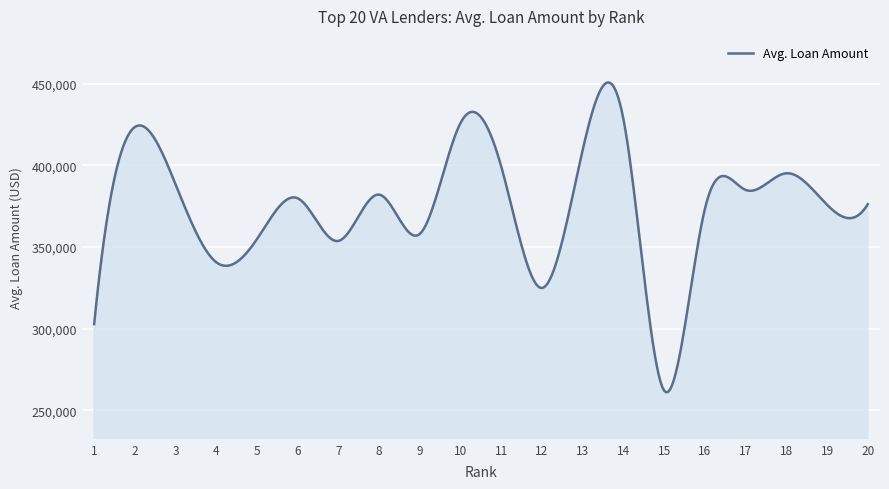

What is the average value?

374458.1